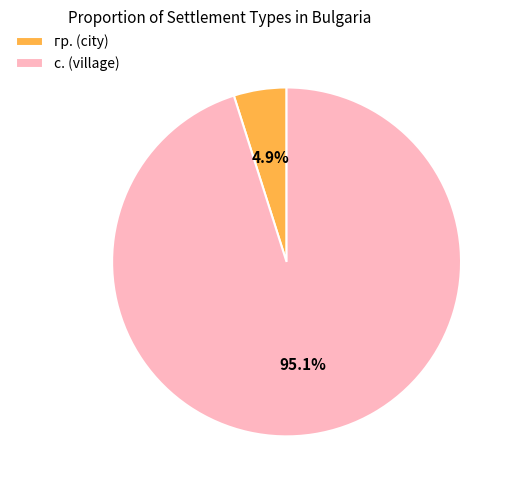

Does any single category account for the majority?

Yes